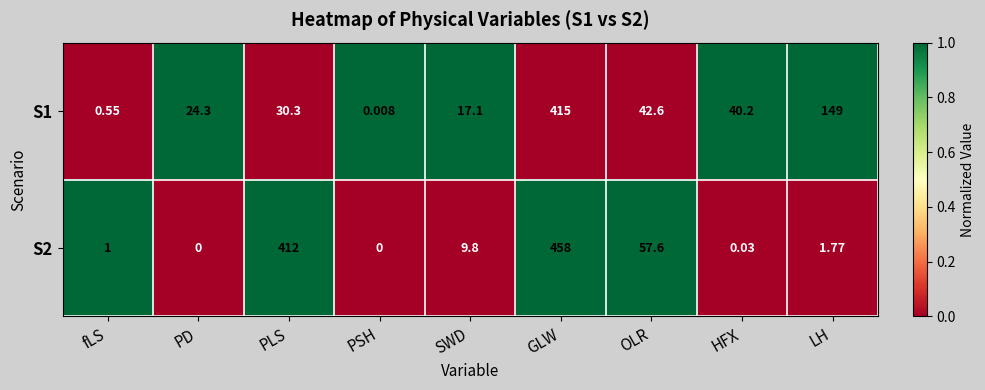

How many categories are shown in the chart?

9